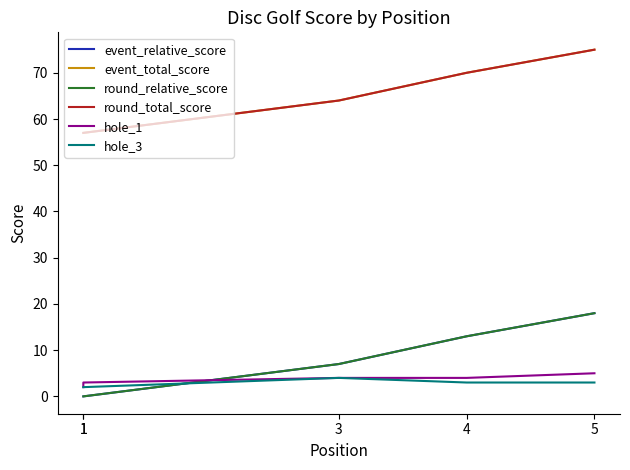

At which label is round_relative_score closest to 9?

3